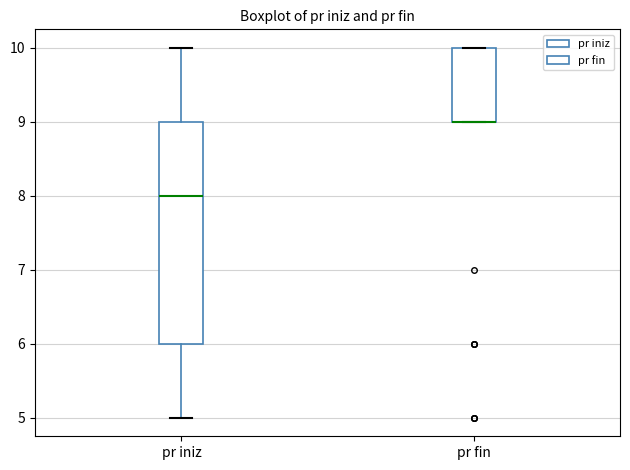

Reading left to right, transcribe this box plot: for each box, give where its median line is, the range the box spans, and where its two whiskers end, as read against the y-axis. The values are not printed on the chart, so give them approximately, as read against the axis.

pr iniz: median 8, box 6 to 9, whiskers 5 to 10
pr fin: median 9 (drawn on the box's lower edge), box 9 to 10, whiskers 9 to 10